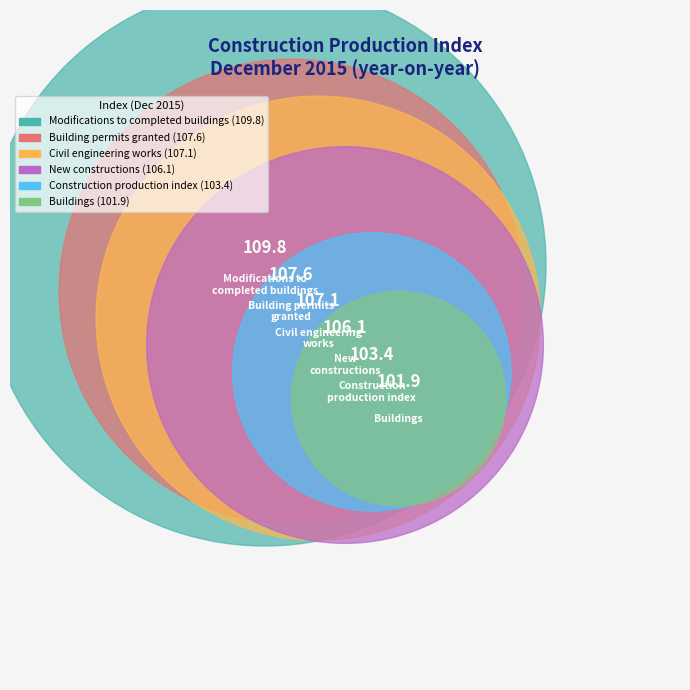

Which slice is the largest?

Modifications to
completed buildings